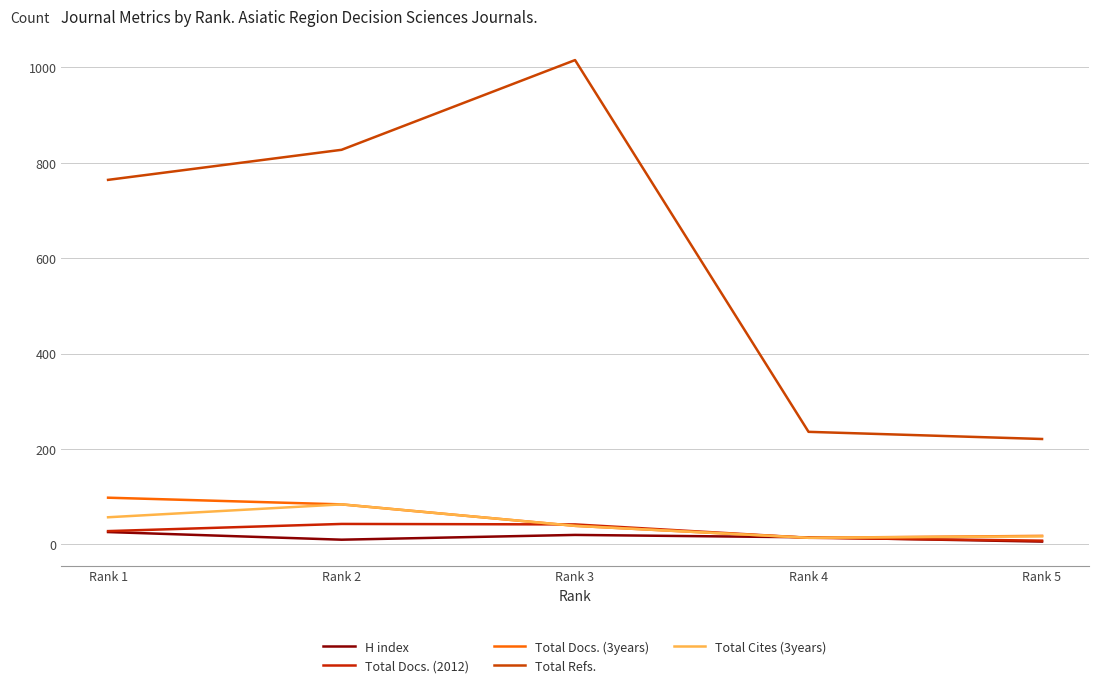

How many times do Total Docs. (3years) and Total Docs. (2012) cross each other?

1